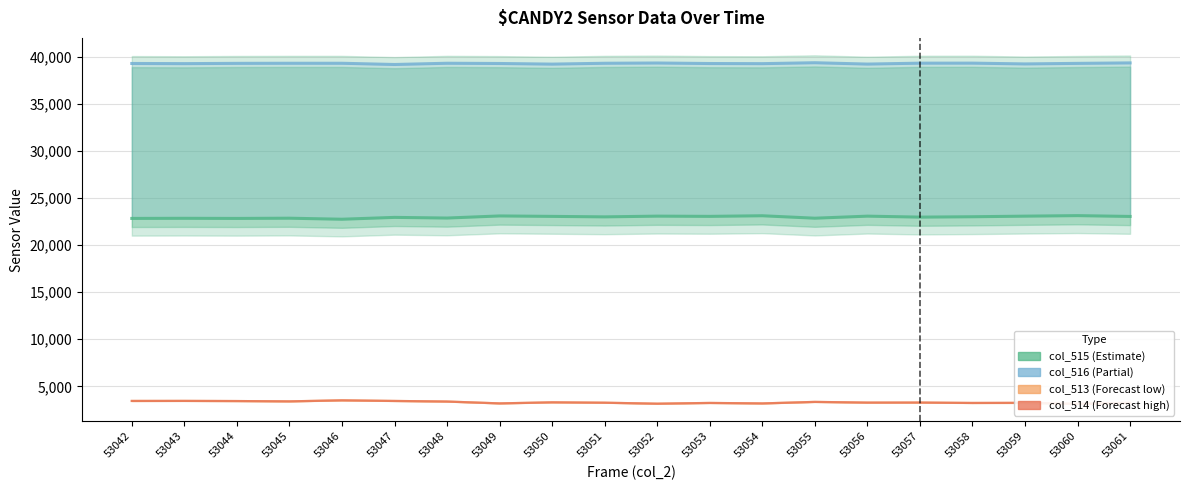

Which series has the largest total across all categories?

col_516 (Partial Estimate)